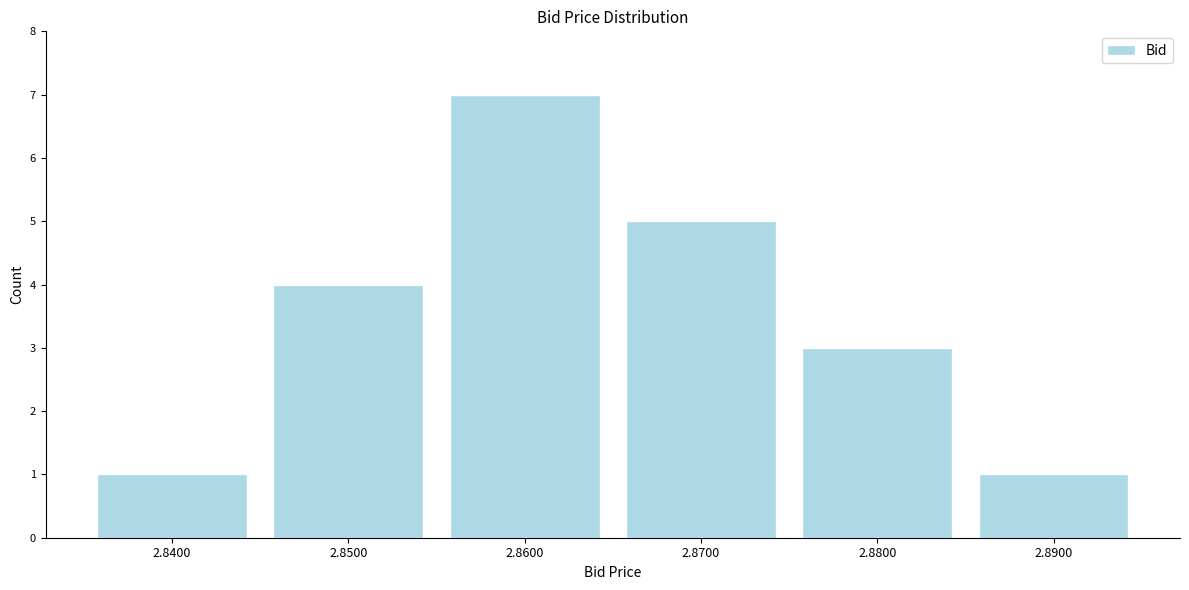

Reading left to right, transcribe this chart: for each bar, give the range it covers on the x-axis and its height. The values are not printed on the chart, so give them approximately, as read against the axis.

2.835 to 2.845: 1
2.845 to 2.855: 4
2.855 to 2.865: 7
2.865 to 2.875: 5
2.875 to 2.885: 3
2.885 to 2.895: 1